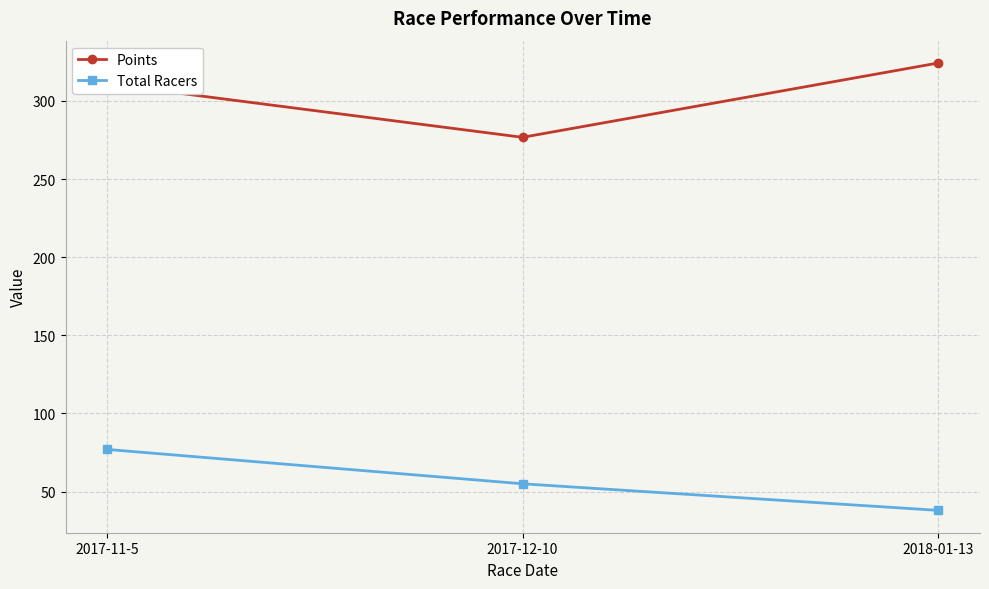

Is it true that Total Racers equals 54.6 at 2018-01-13?

False